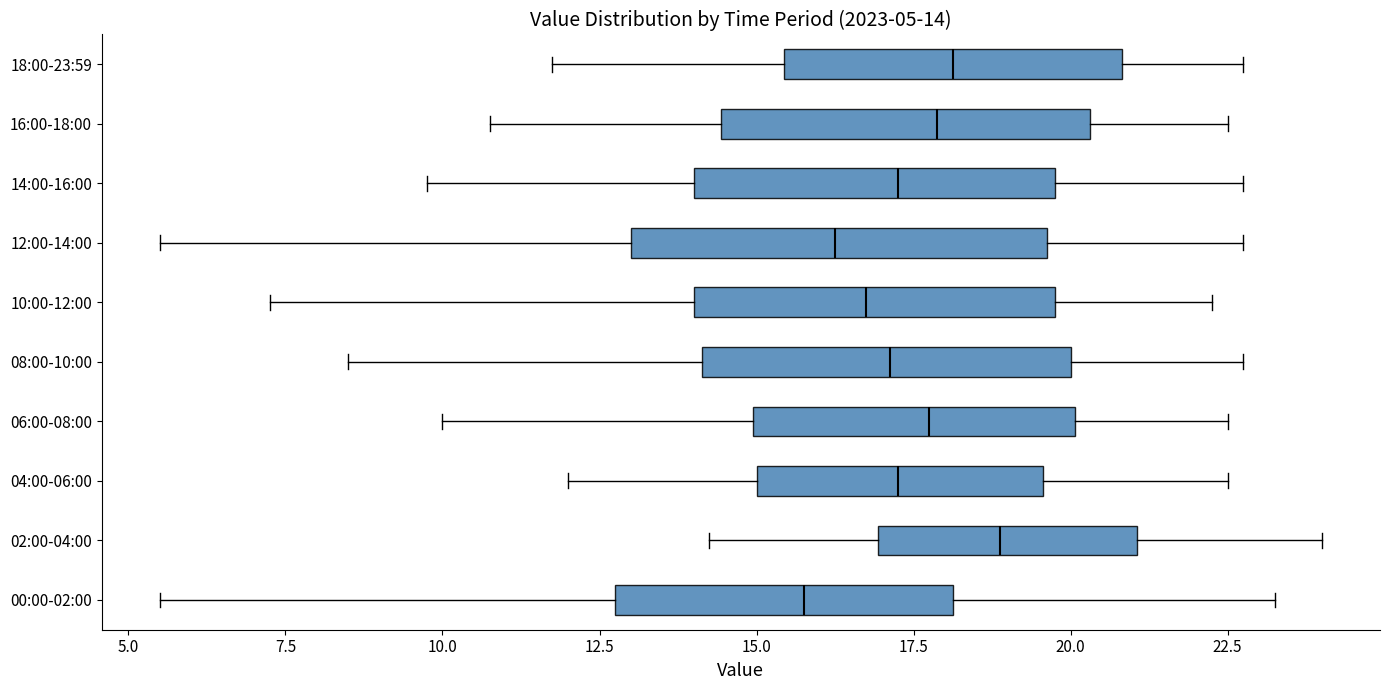

Comparing the boxes themselves (not the whiskers), which one is the widest?

12:00-14:00